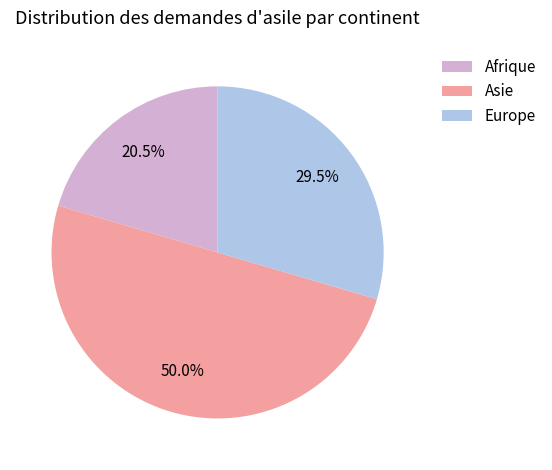

Is Afrique the majority of the pie?

No